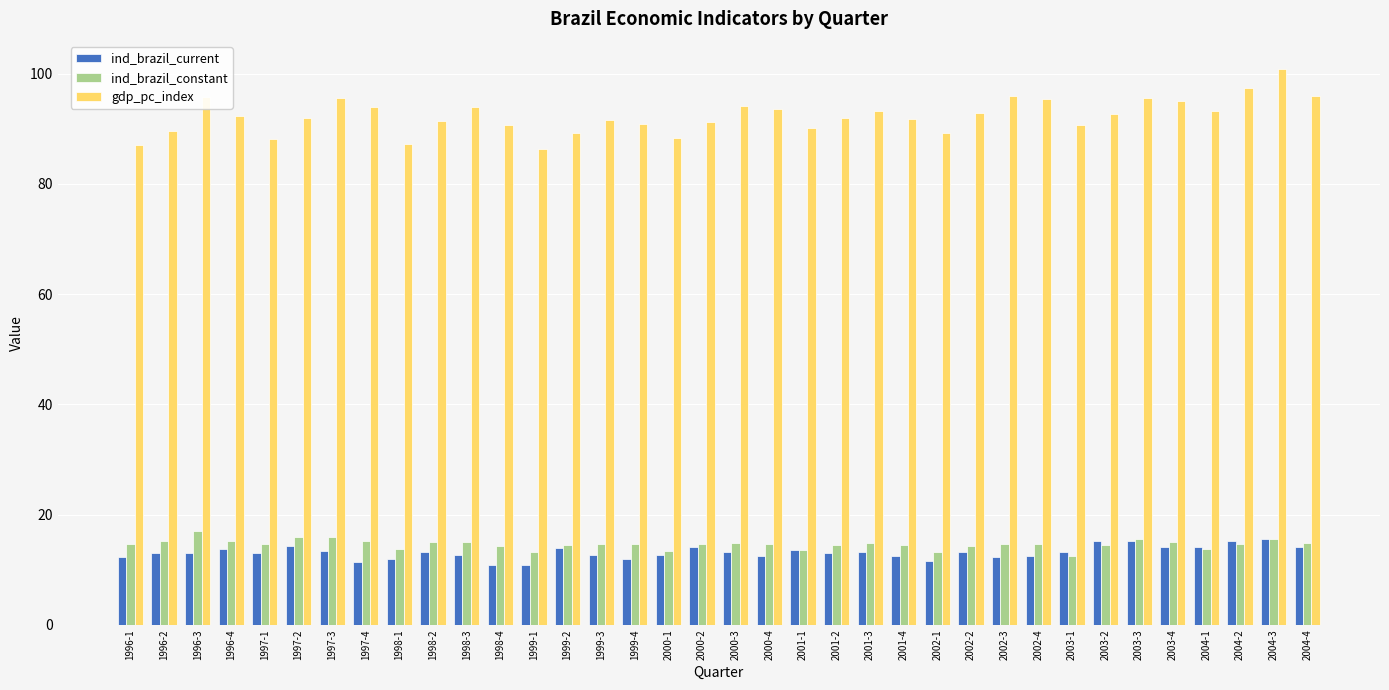

What is the difference between the highest and lowest values at 2000-3?

81.0